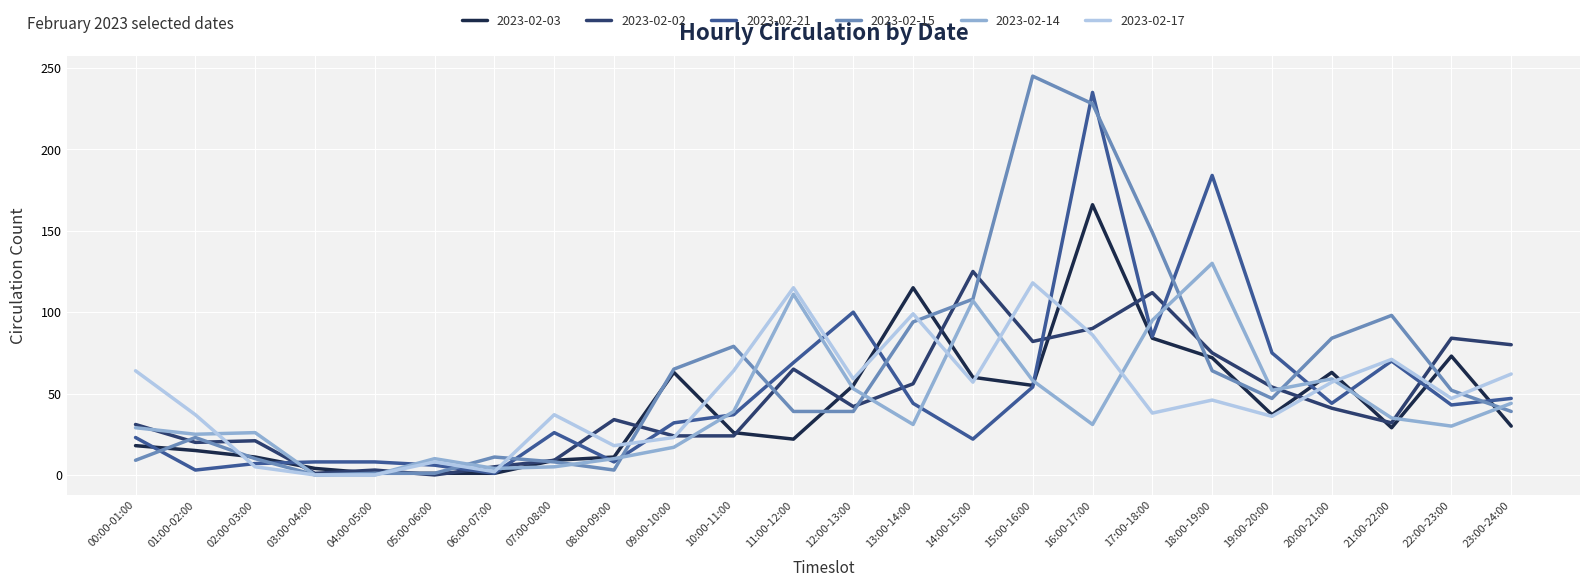

After their last crossing, which series has the higher values: 2023-02-21 or 2023-02-03?

2023-02-21